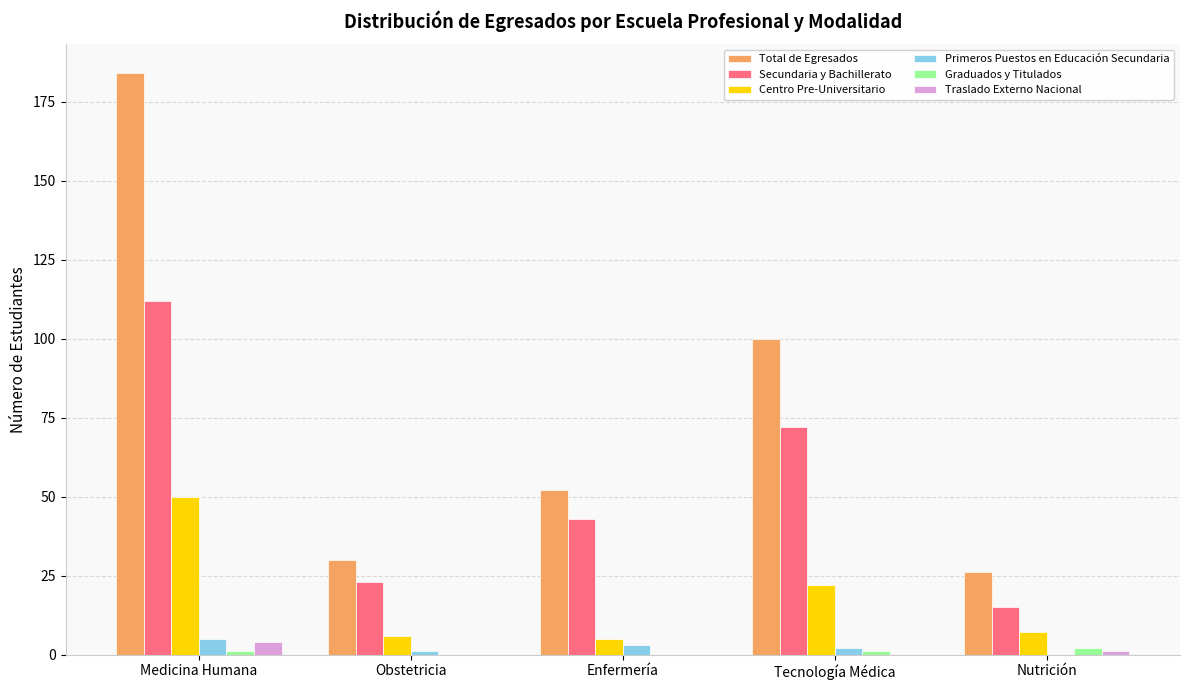

What is the total value across all series at Obstetricia?

60